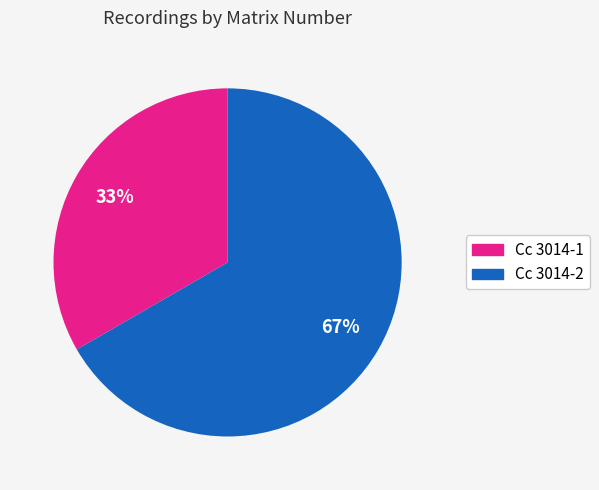

Which category has the smallest portion of the pie?

Cc 3014-1